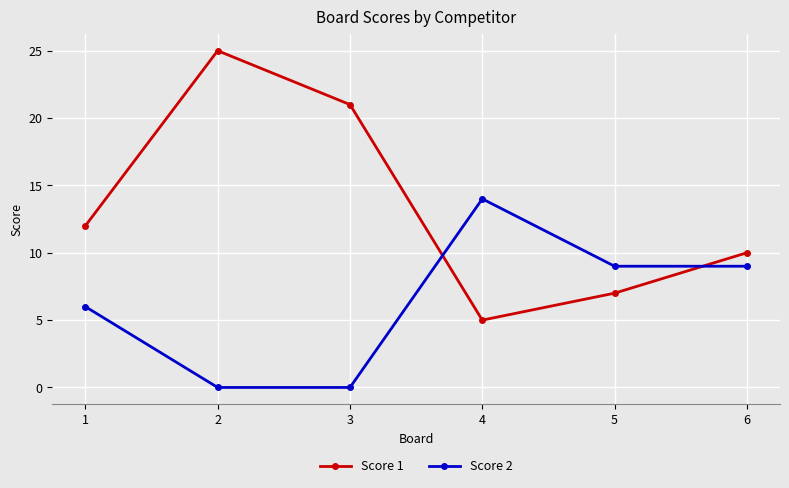

Which series has the largest range (max minus min)?

Score 1